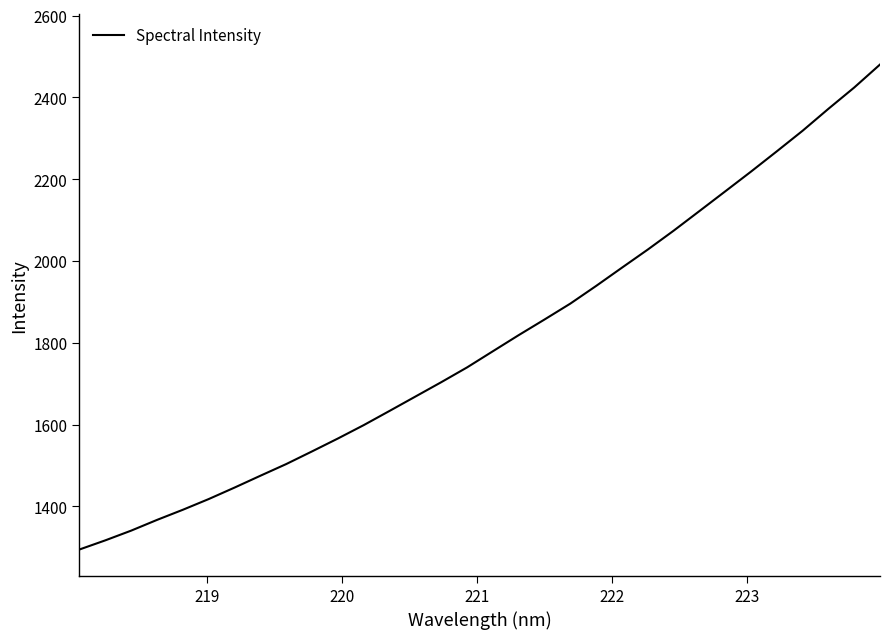

What is the difference between the maximum and minimum values?

1186.0